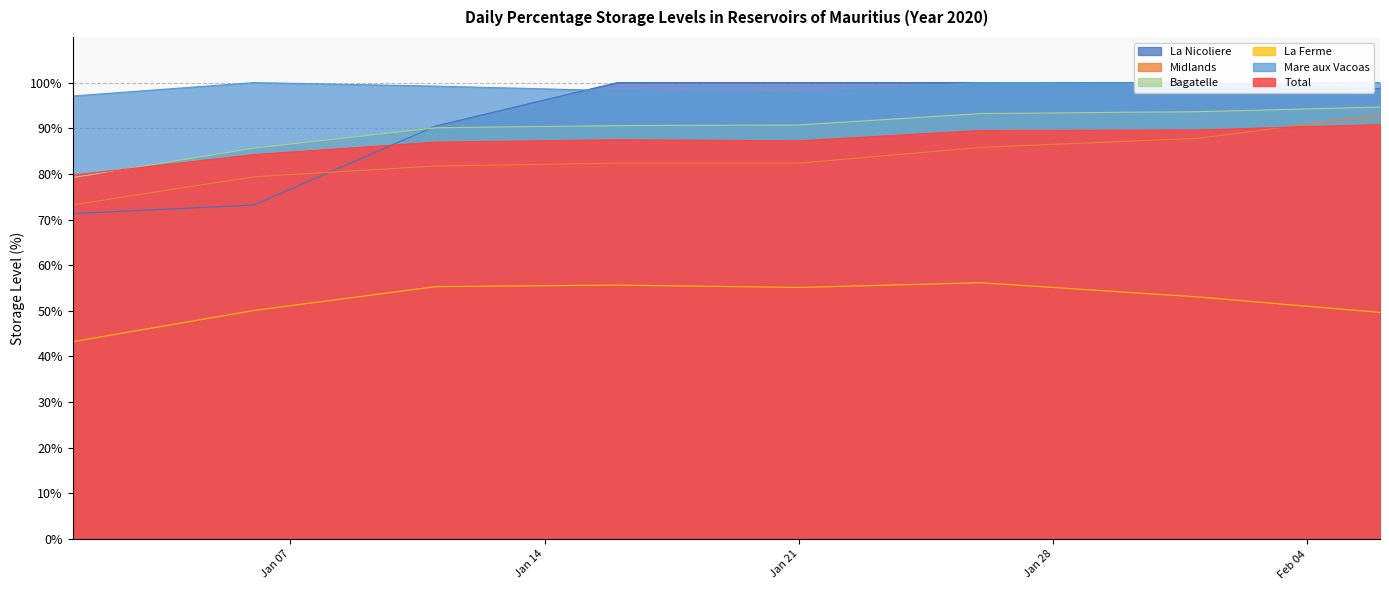

True or false: Total and La Ferme intersect in this chart.

False